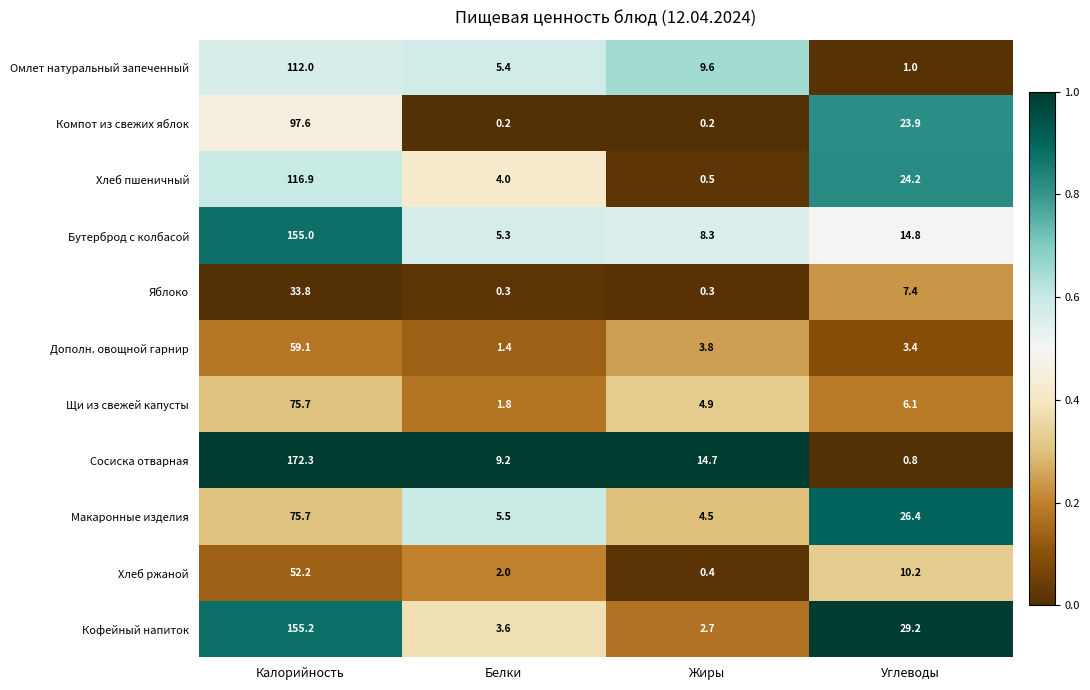

Which category has the highest value across all series?

Калорийность